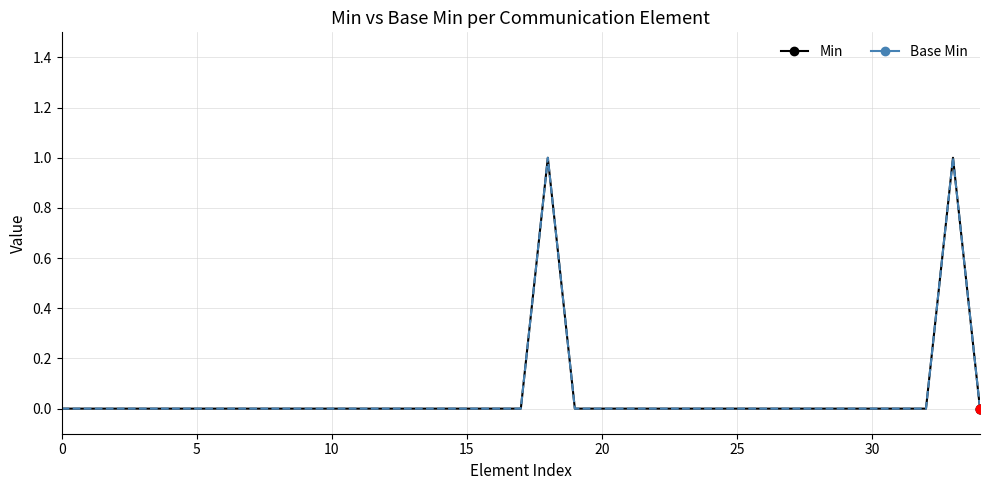

Does the chart have visible grid lines?

Yes